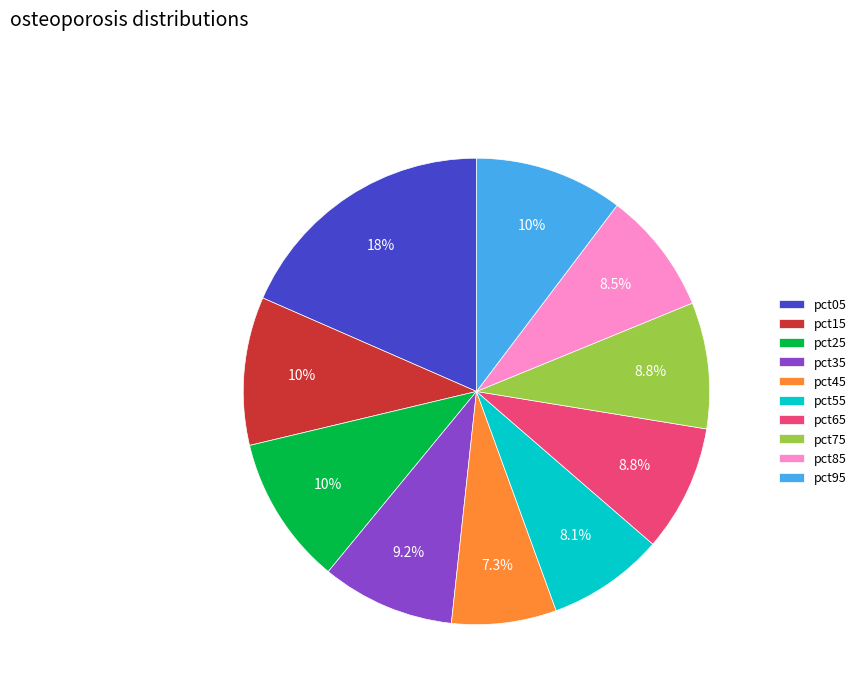

To the nearest percent, what portion does pct05 represent?

18%